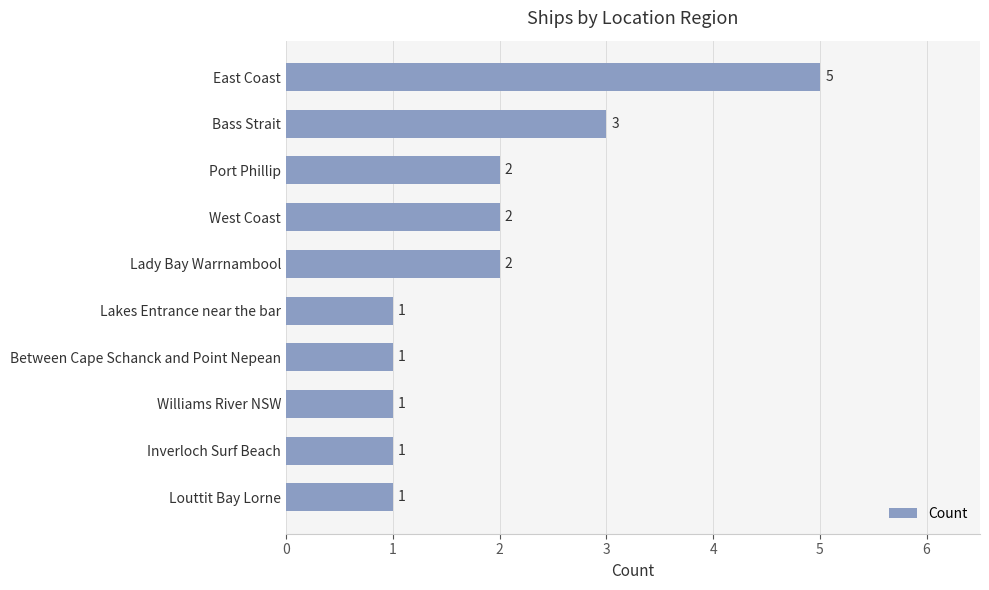

What is the difference between the maximum and minimum values?

4